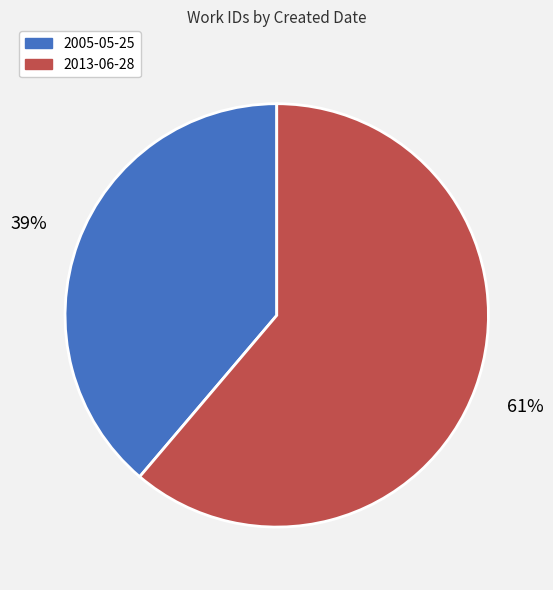

To the nearest percent, what is the difference between the 2005-05-25 and 2013-06-28 slice percentages?

22%